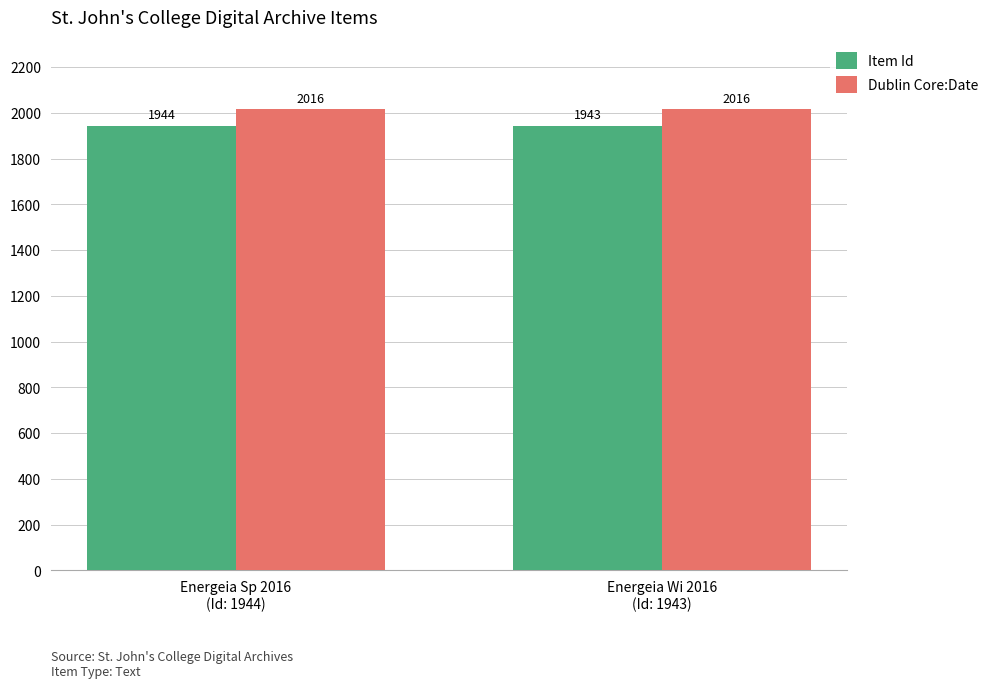

Which series has the widest spread of values?

Item Id